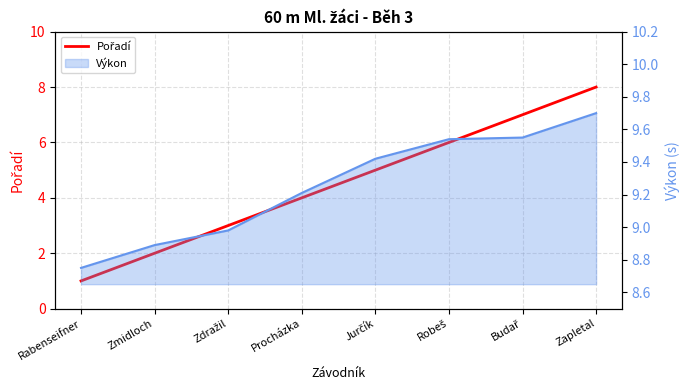

Does the chart display data point markers on the line(s)?

No